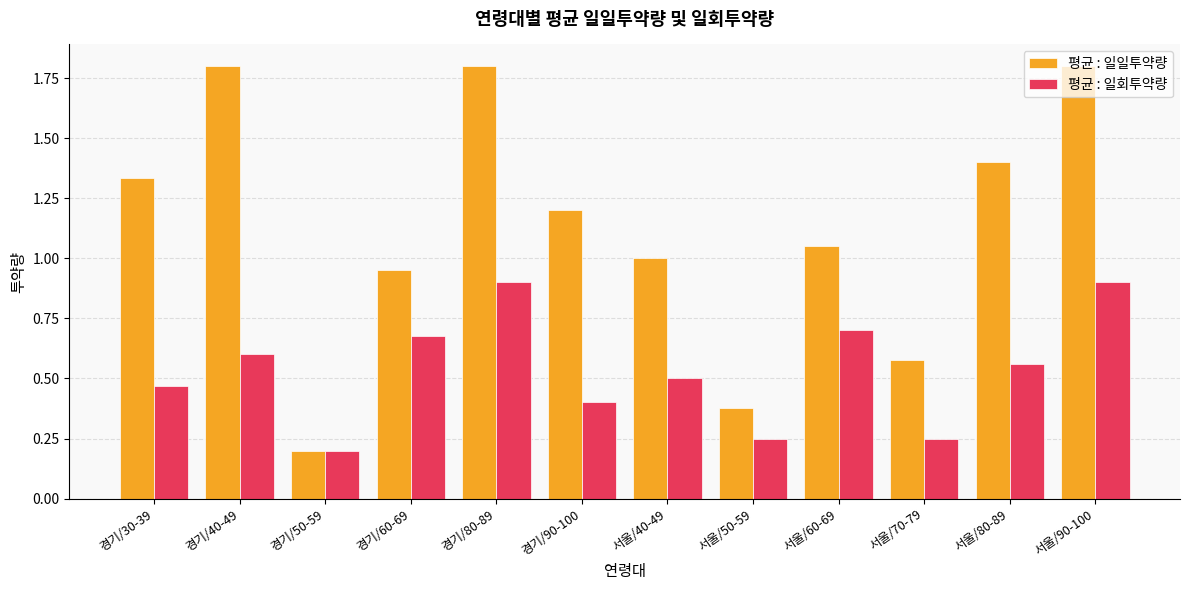

True or false: 평균 : 일회투약량 has a value of 0.5 at 경기/30-39.

True